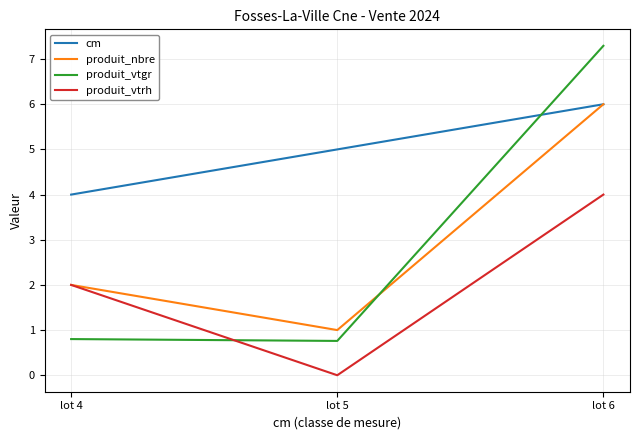

What is the difference between the second highest and minimum values in the produit_vtrh series?

2.0